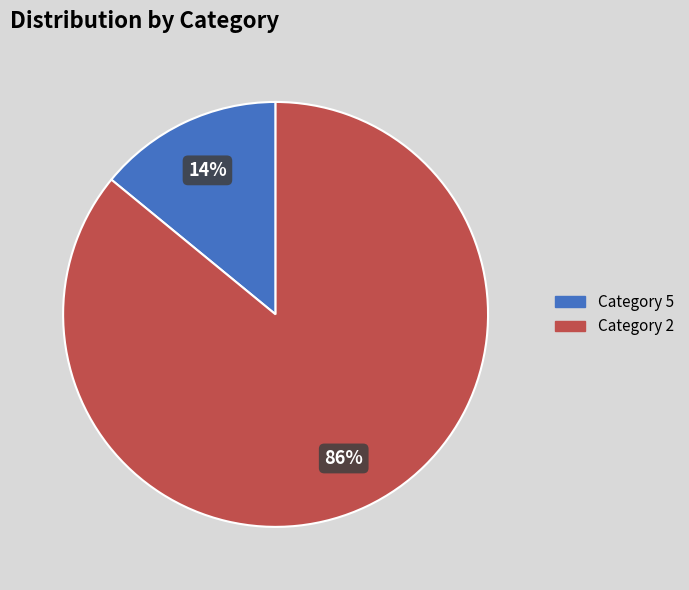

Is there a majority slice in this chart?

Yes